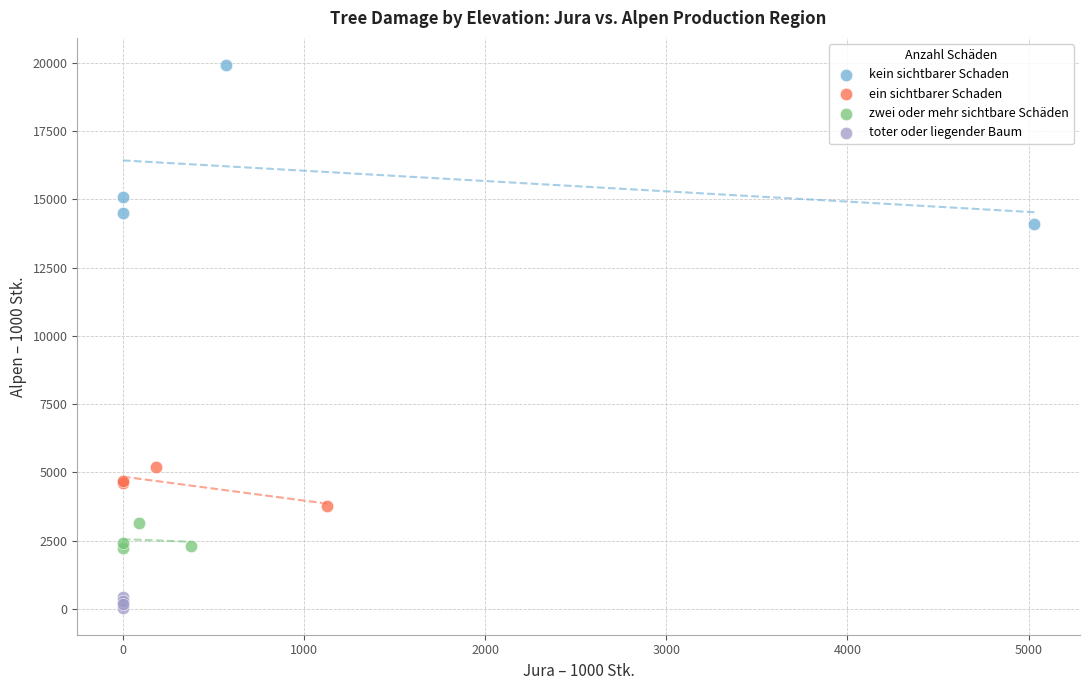

Which series contains the lowest Y value?

toter oder liegender Baum